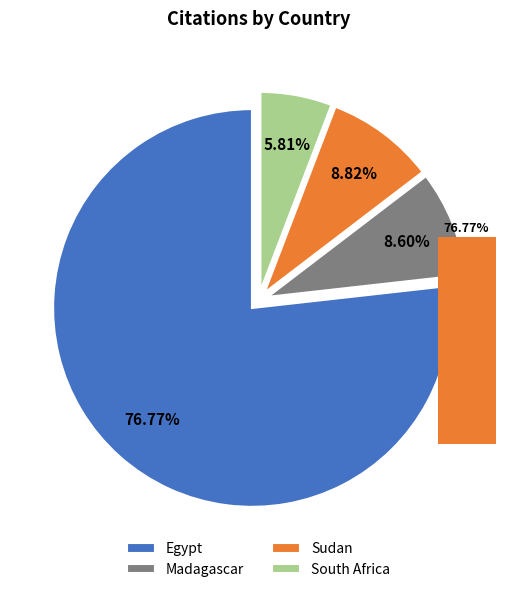

True or false: South Africa accounts for 6% of the total.

True